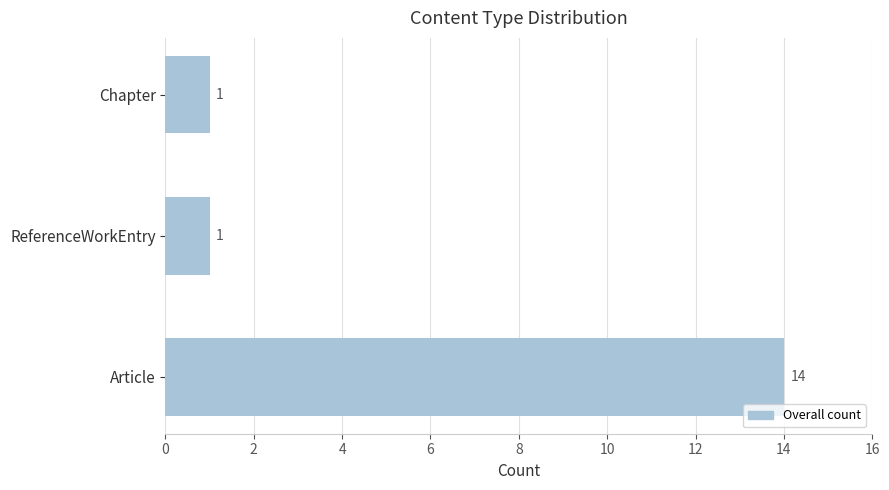

What is the change in value from Article to Chapter?

-13